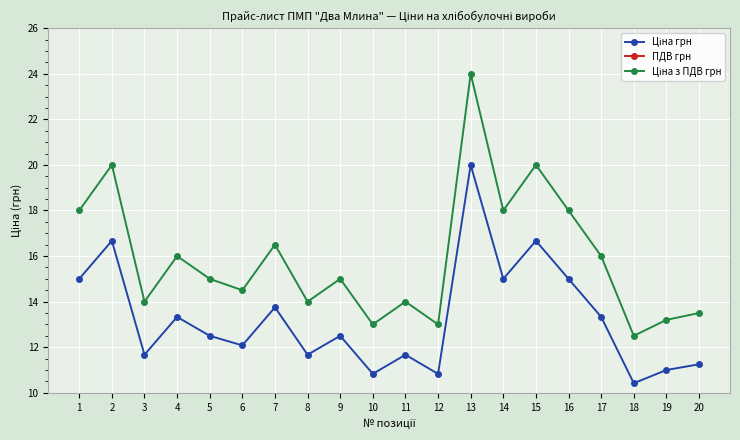

Is this an area chart (filled region under the line)?

No